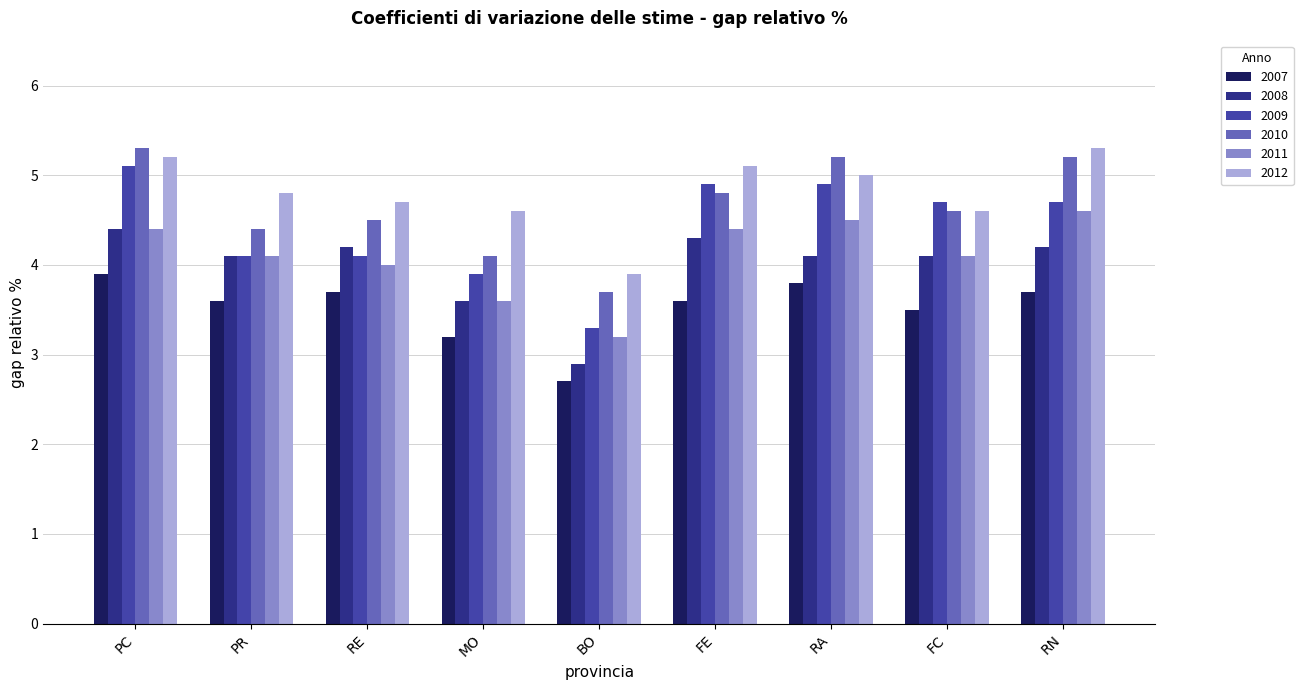

Are the bars horizontal?

No